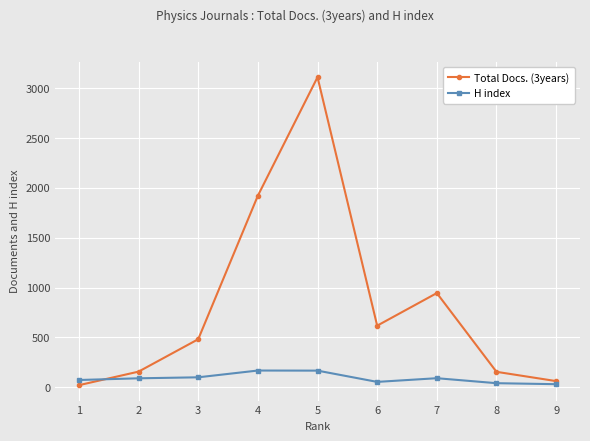

What is the minimum value shown in the chart?

21